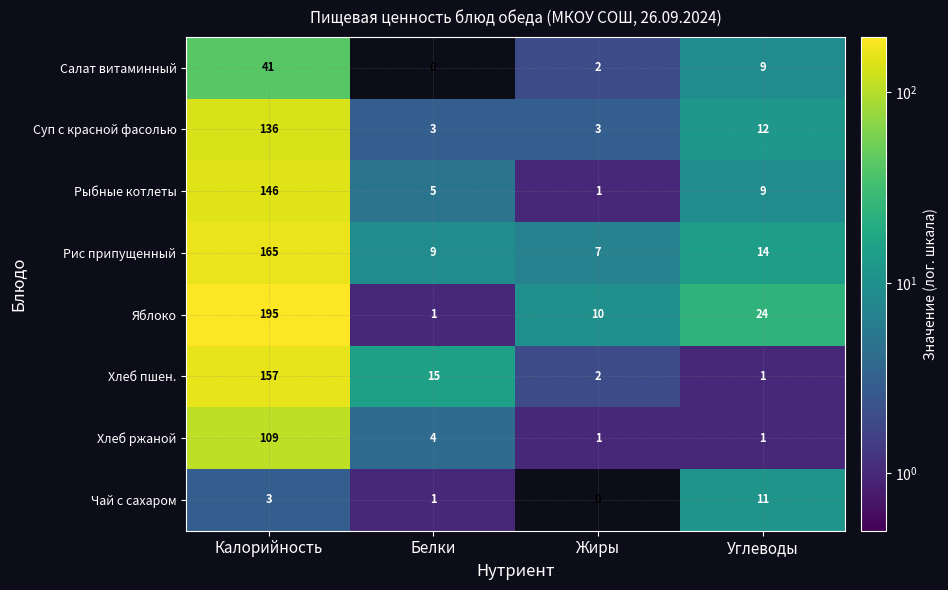

What is the difference between the maximum and minimum values in the Салат витаминный series?

41